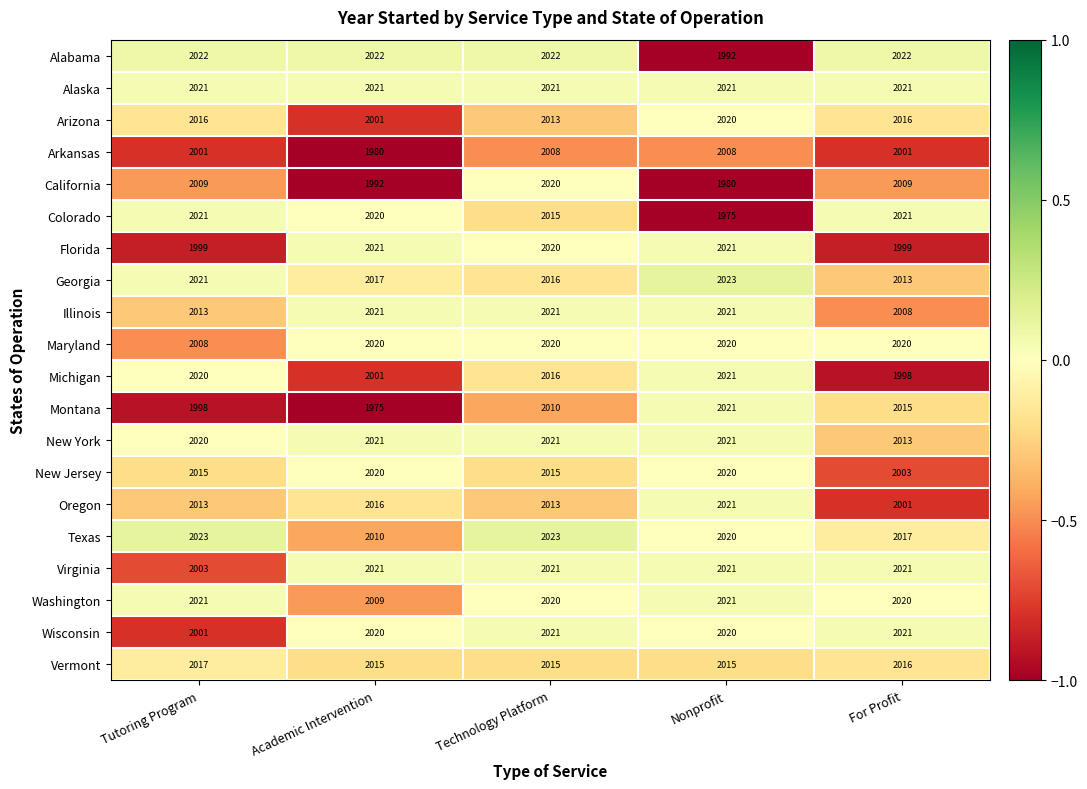

What is the difference between the highest and lowest values at For Profit?

24